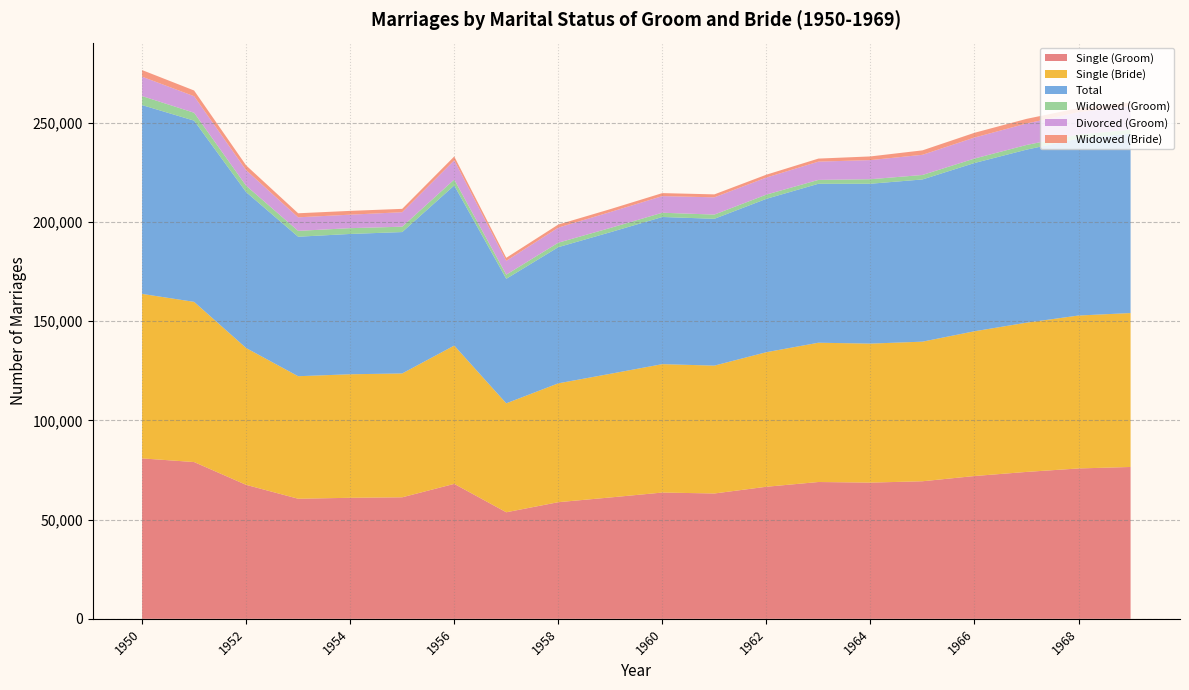

Reading left to right, transcribe all the data shown in this chart.

Single (Groom): 80862	79019	67525	60523	61002	61251	68016	53706	58787	61173	63644	63176	66566	68957	68657	69334	71970	74044	75793	76535
Single (Bride): 82909	80742	68969	61753	62259	62423	69711	54909	59904	62323	64717	64440	67825	70204	70060	70362	72967	75221	77075	77587
Total: 95166	91333	78579	70309	70720	71263	80701	62760	68635	71354	74173	74003	77296	80118	80573	81757	84807	87214	89146	90408
Widowed (Groom): 4543	3979	3229	2950	2920	2702	2968	2094	2249	2155	2145	2123	2132	1946	2282	2257	2244	2350	2083	2001
Divorced (Groom): 9761	8335	7825	6836	6798	7310	9717	6960	7599	8026	8384	8704	8598	9215	9634	10166	10593	10820	11270	11872
Widowed (Bride): 3348	2878	2407	2036	1915	1680	1916	1530	1558	1458	1508	1487	1438	1529	1853	2239	2390	2341	2040	1909